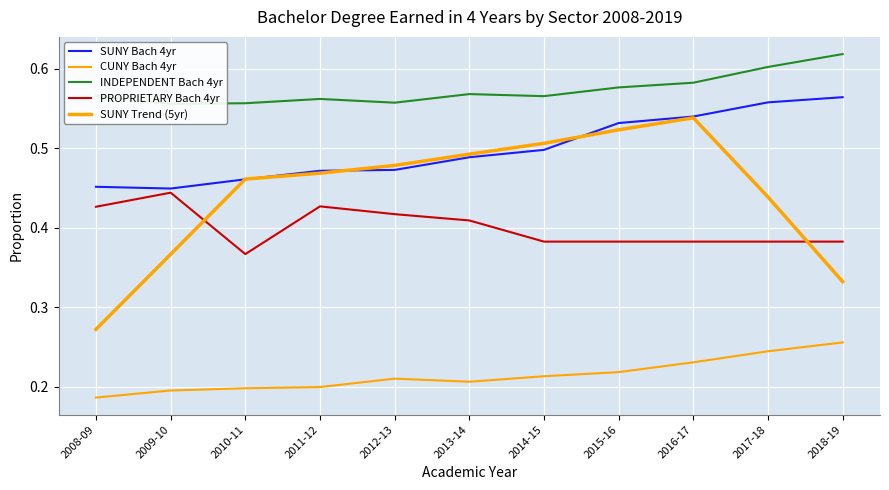

What is the label of the 6th point from the right?

2013-14